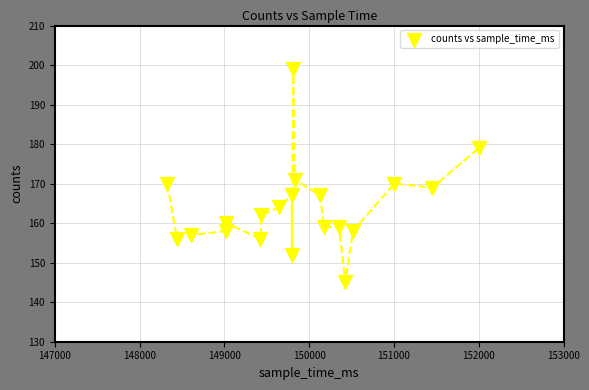

What Y value in the scatter plot is closest to 172?

171